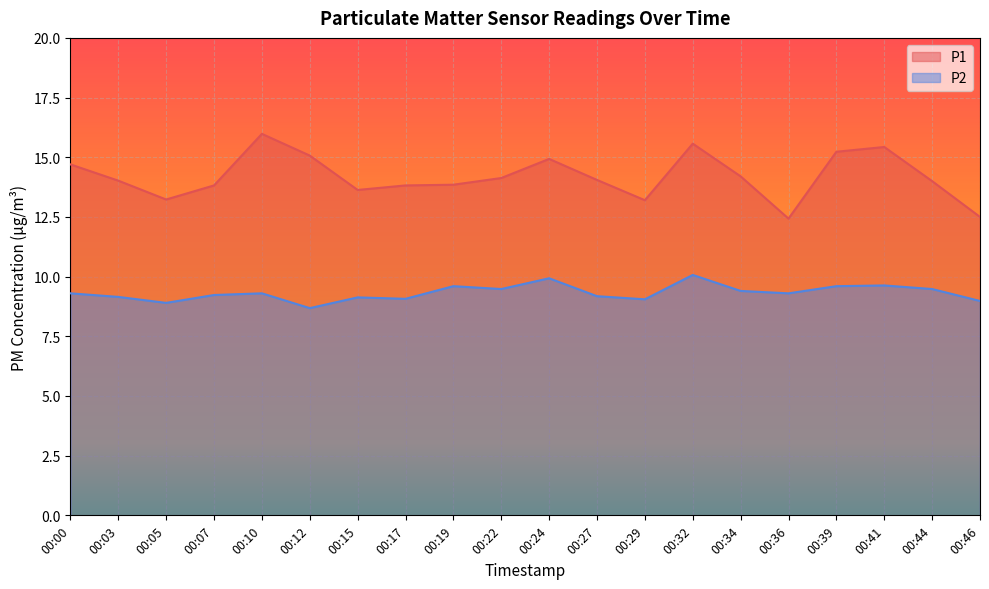

True or false: P1 has more than 1 points higher than both neighbors.

True